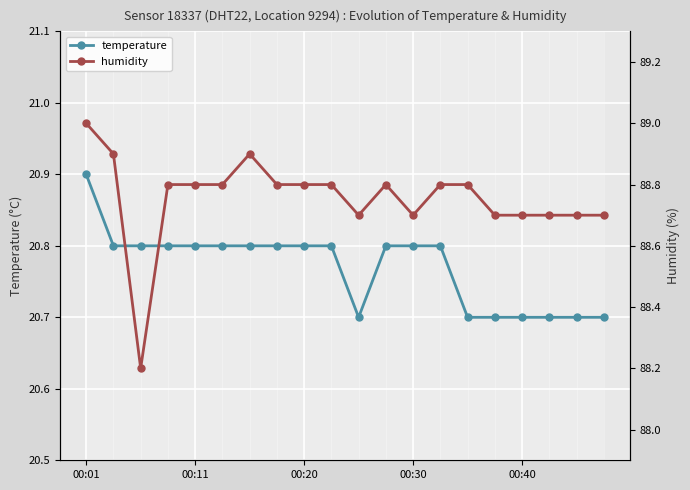

What is the value of the humidity point at the 2nd from the left?

88.9